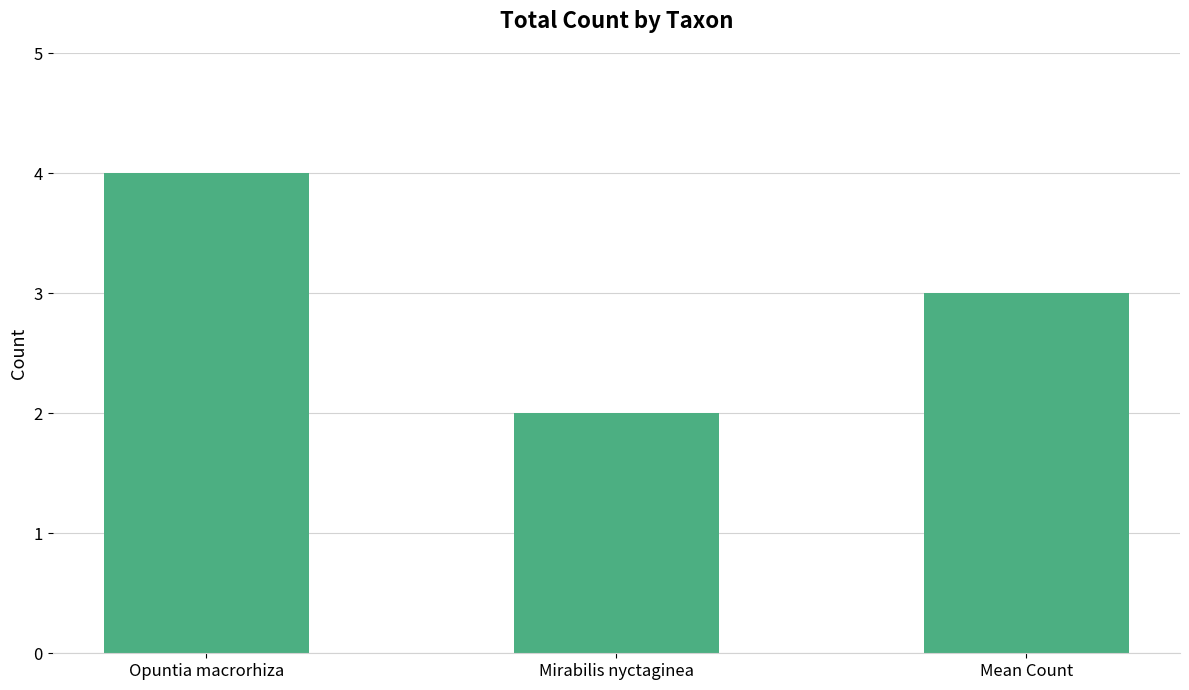

What position from the right is Mirabilis nyctaginea?

2